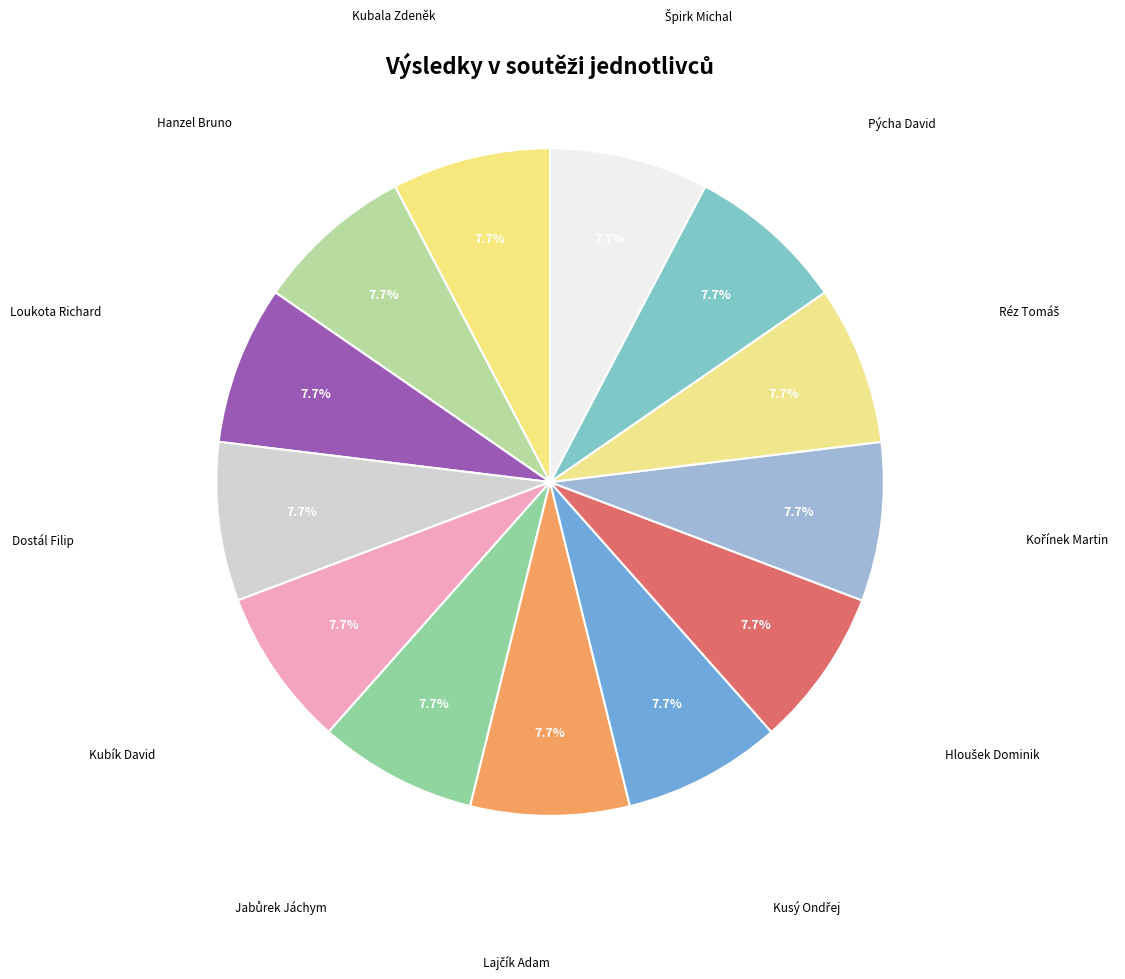

Is there any slice that represents more than half of the pie?

No